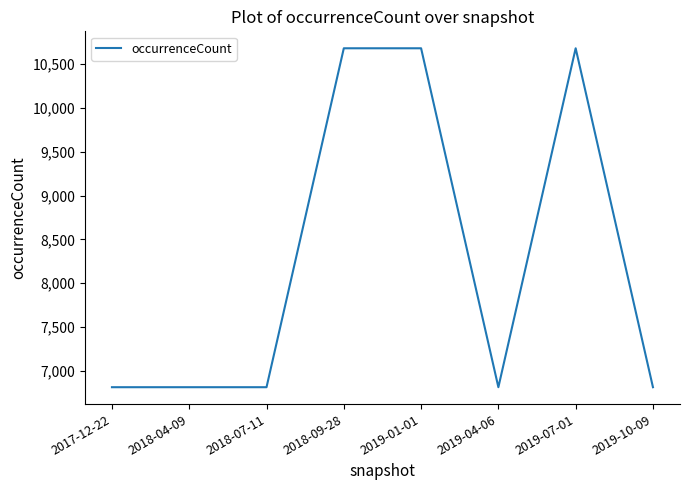

True or false: there are more than 0 points higher than both neighbors.

True